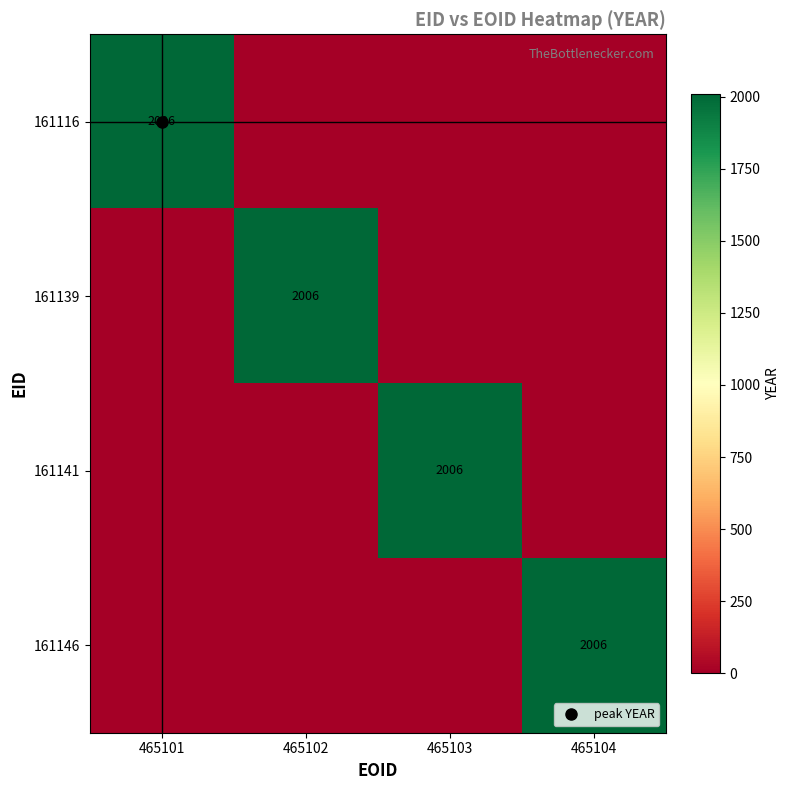

Count the number of categories in the chart.

4